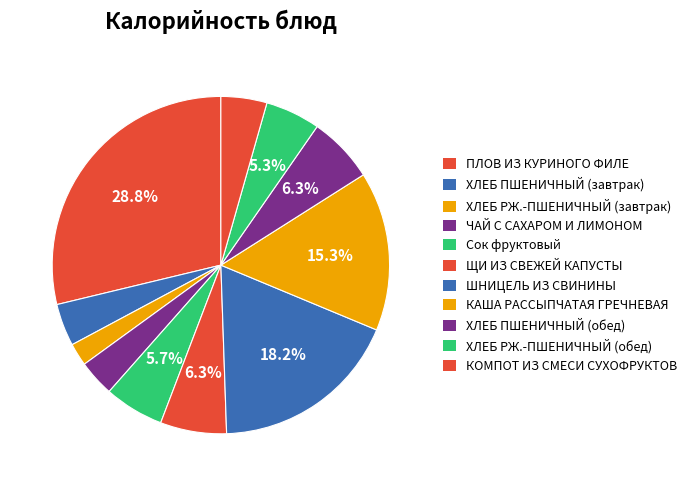

What is the ratio of the value at ЧАЙ С САХАРОМ И ЛИМОНОМ to the value at ХЛЕБ РЖ.-ПШЕНИЧНЫЙ (завтрак)?

1.6